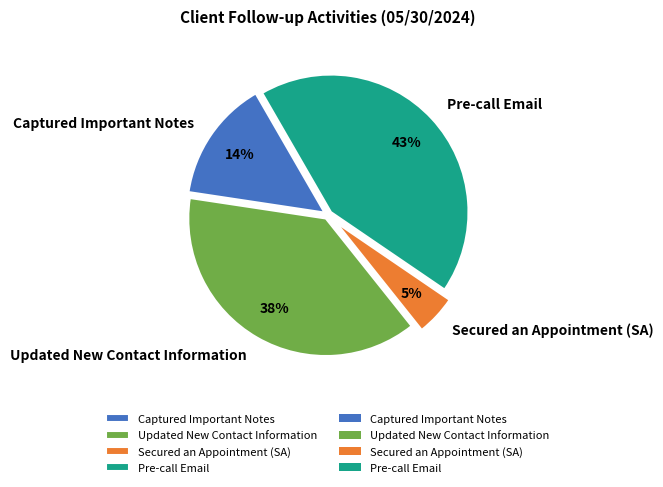

Which slice is the smallest?

Secured an Appointment (SA)